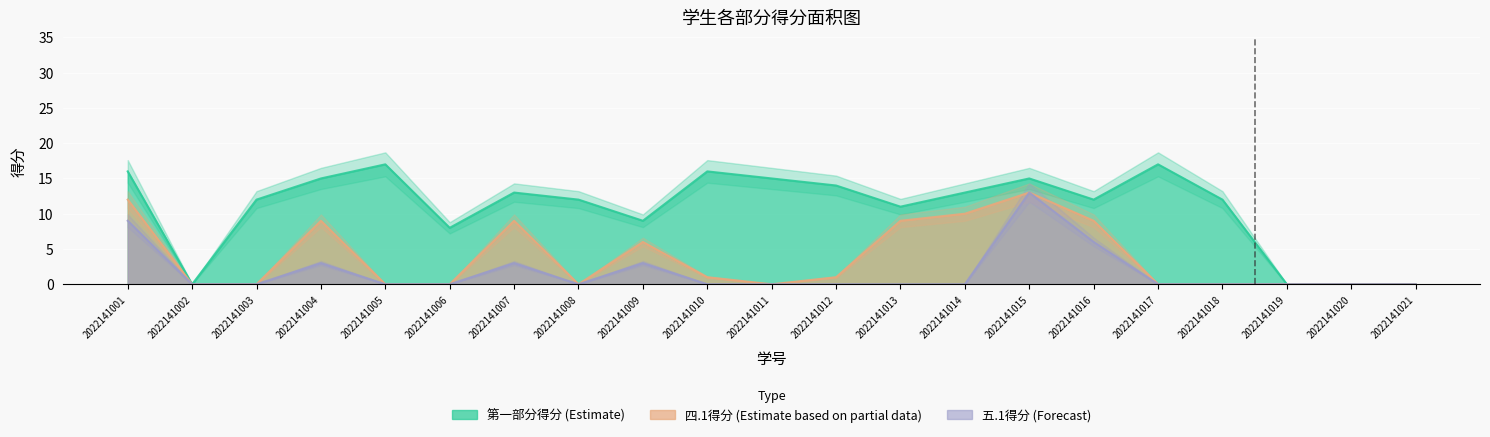

Reading right to left, what are all the values shown in this chart?

四.1(15分): 0	0	0	0	0	9	13	10	9	1	0	1	6	0	9	0	0	9	0	0	12
五.1(15分): 0	0	0	0	0	6	13	0	0	0	0	0	3	0	3	0	0	3	0	0	9
一区总分: 0	0	0	12	17	12	15	13	11	14	15	16	9	12	13	8	17	15	12	0	16